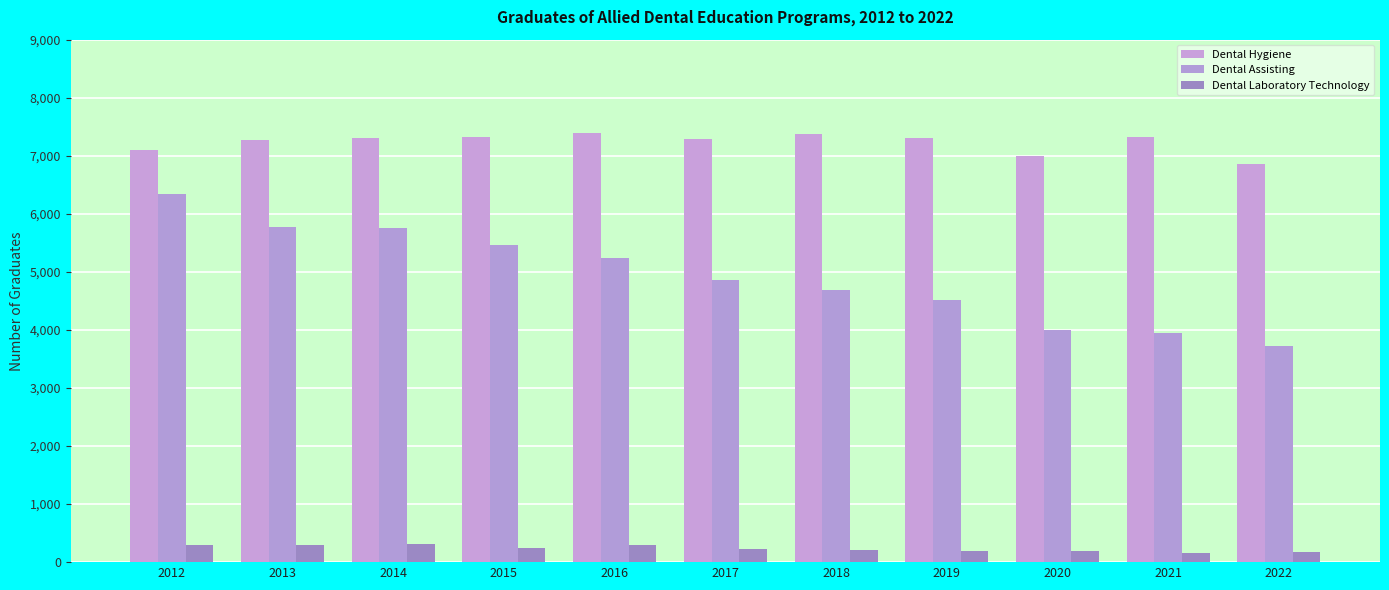

What are all the series names shown in the legend?

Dental Hygiene, Dental Assisting, Dental Laboratory Technology